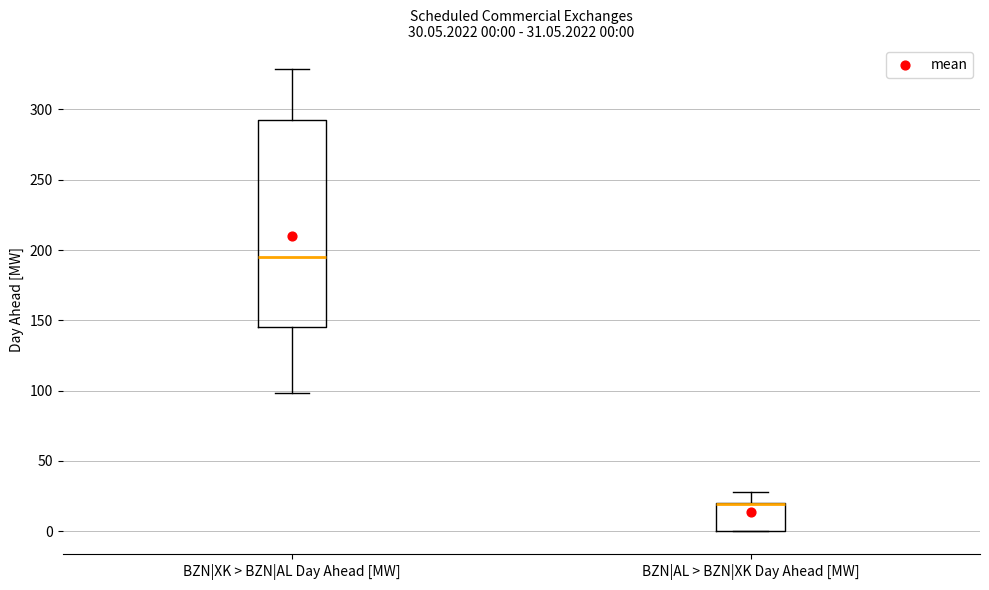

Which box is the tallest, from its lower edge to its upper edge?

BZN|XK > BZN|AL Day Ahead [MW]